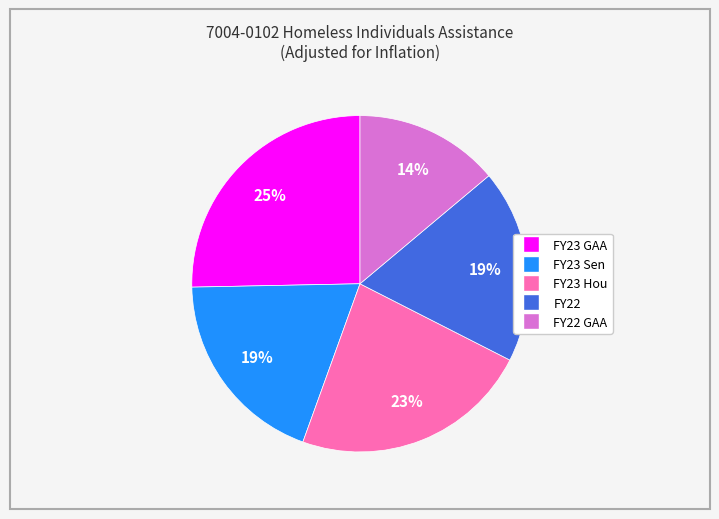

To the nearest percent, what is the average slice percentage?

20%